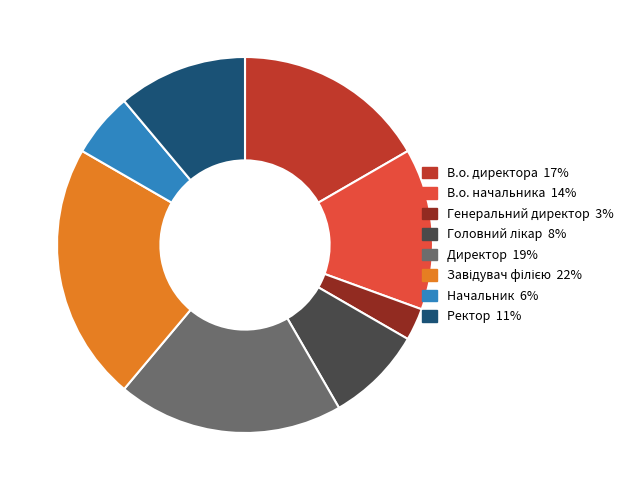

What is the ratio of the value at Ректор to the value at В.о. директора?

0.7